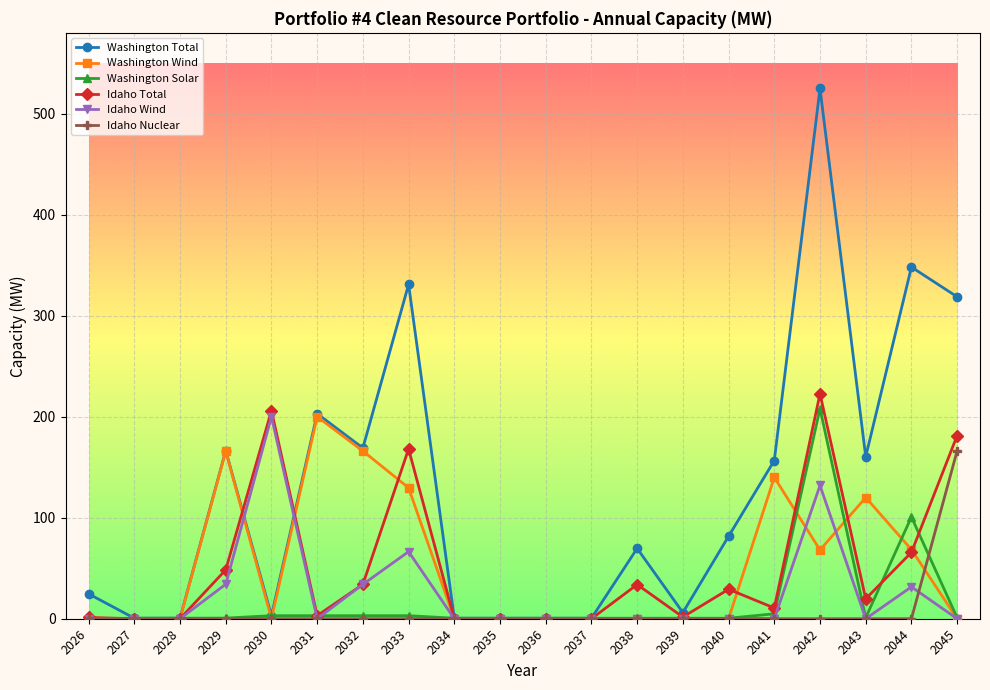

What is the spread (max minus min) of values at 2036?

0.5